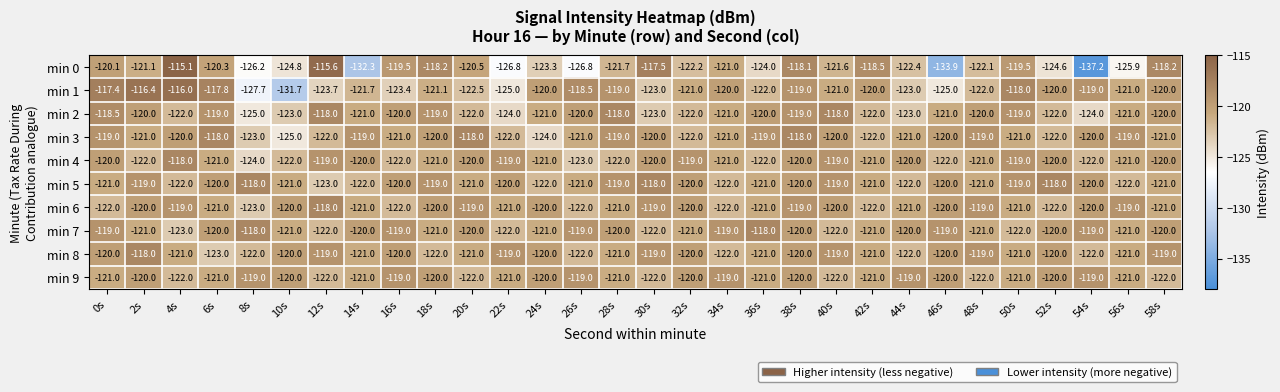

The value of min 9 at 30s is -54.9. True or false?

False